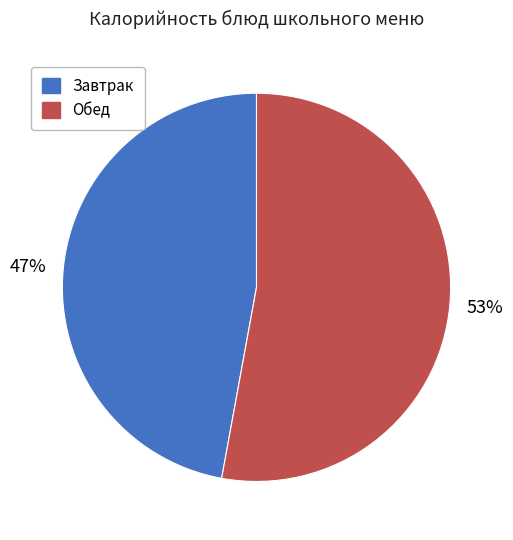

To the nearest percent, what is the difference between the largest and smallest slice percentages?

6%